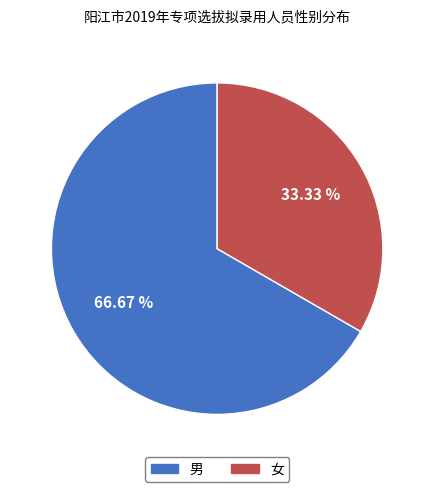

How many segments does this pie chart have?

2